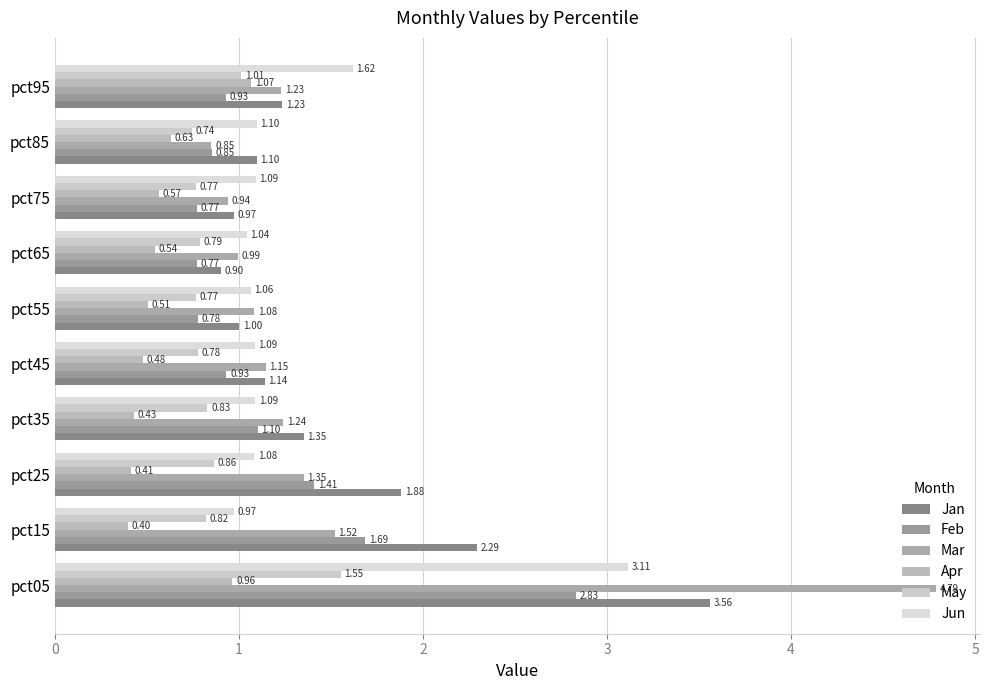

What is the greatest value displayed?

4.8